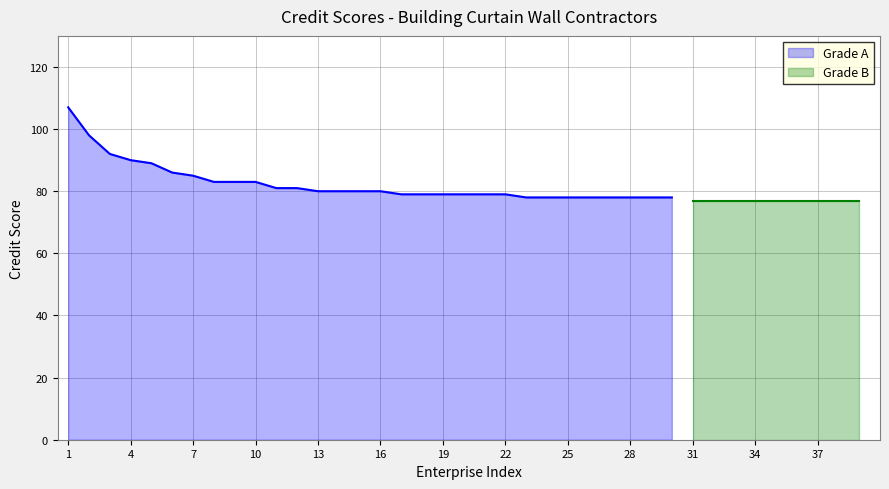

Is it true that Grade A equals 130 at 28?

False